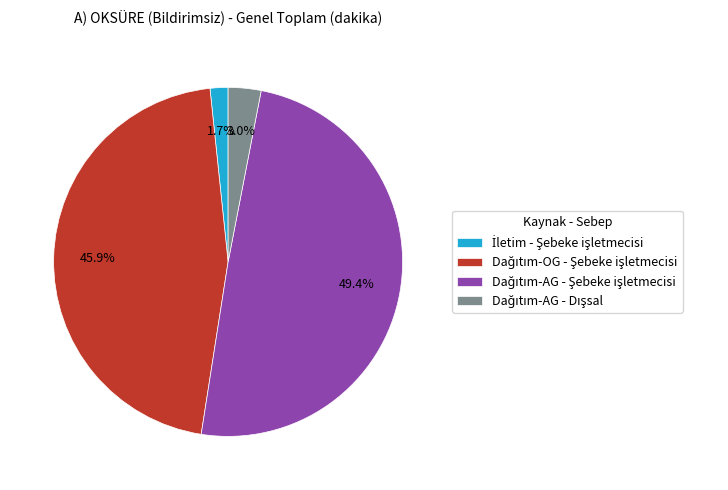

How many slices are in this pie chart?

4